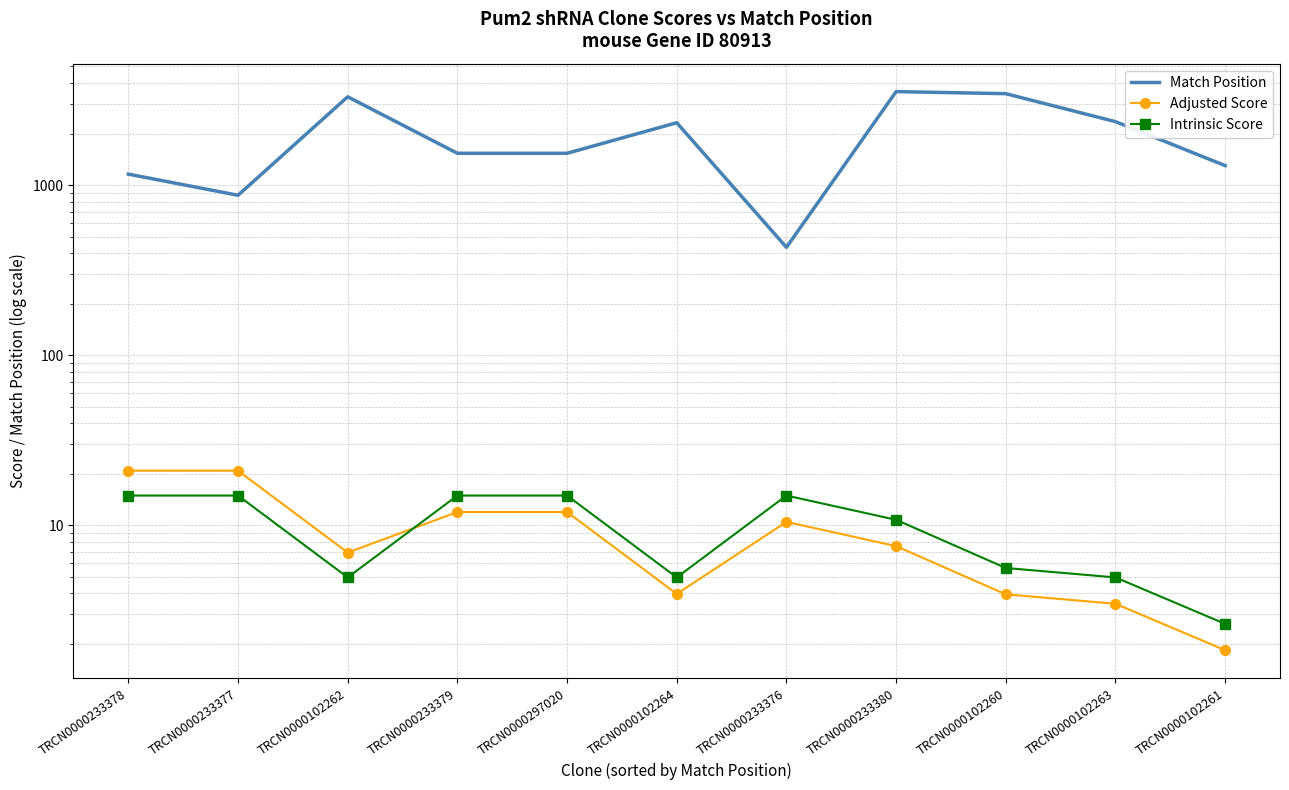

What is the value of the Adjusted Score point at the 3rd from the left?

6.9